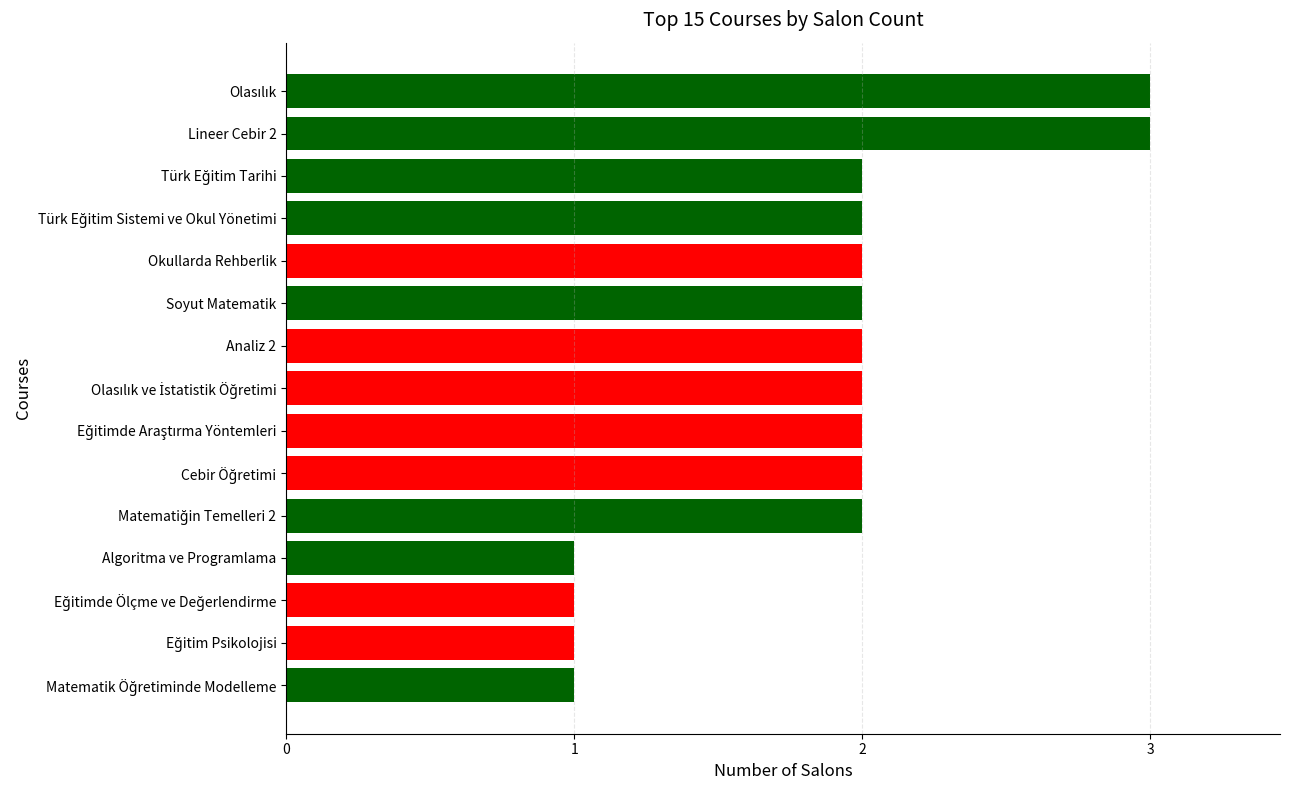

The value at Soyut Matematik is 2. True or false?

True